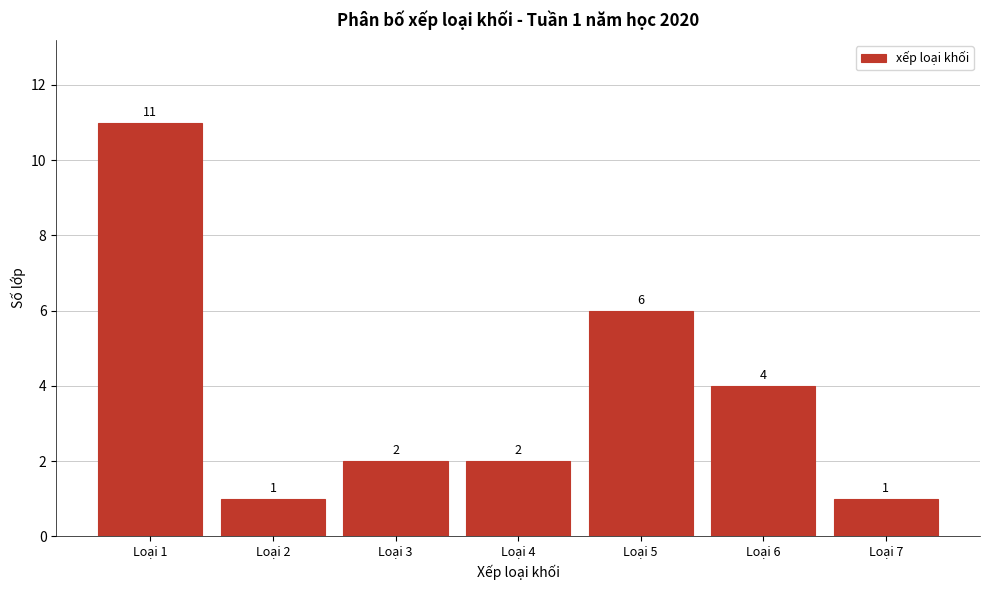

Reading left to right, what are all the values shown in this chart?

Loại 1=11	Loại 2=1	Loại 3=2	Loại 4=2	Loại 5=6	Loại 6=4	Loại 7=1